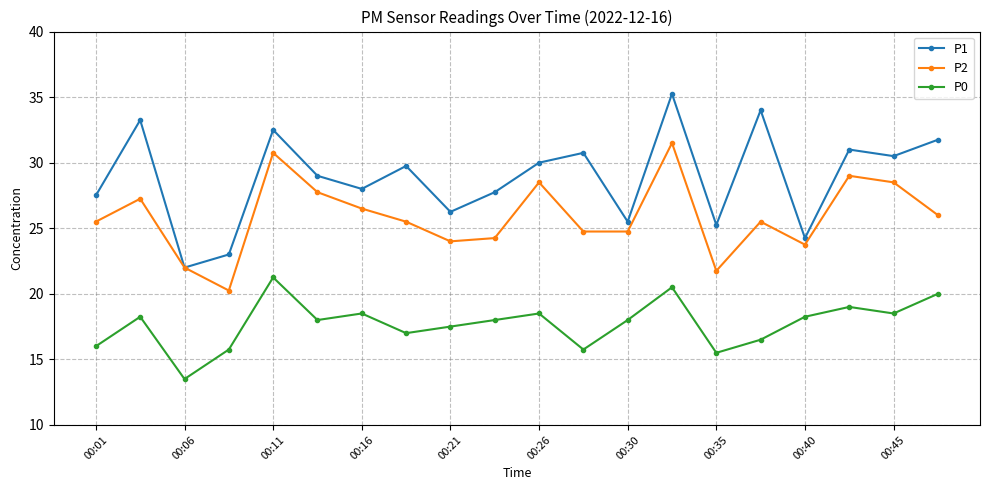

Rank the series by their maximum value, from lowest to highest.

P0, P2, P1